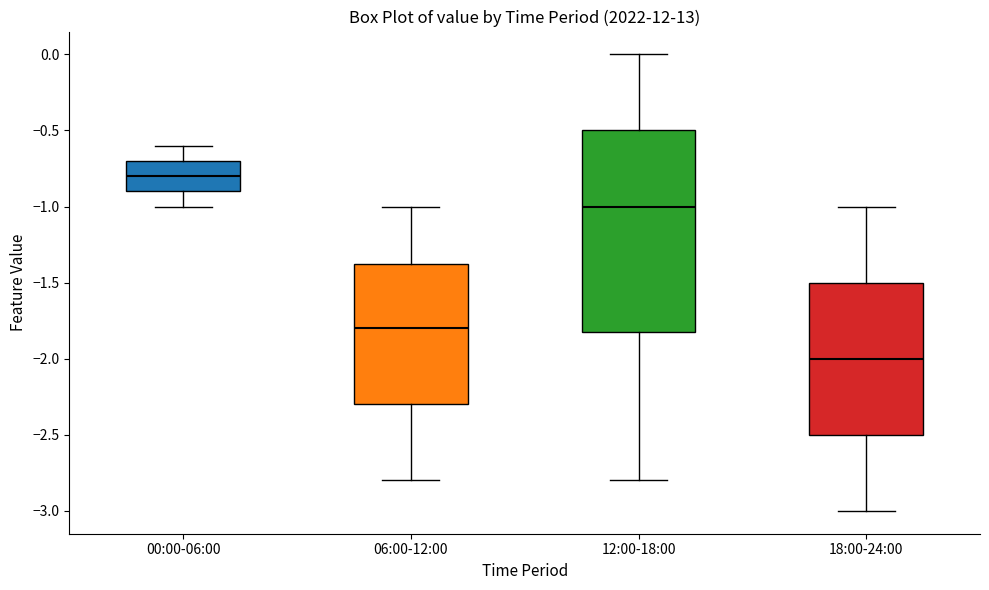

Where does the upper whisker of the box for 18:00-24:00 end on the y-axis? The values are not printed on the chart, so give them approximately, as read against the axis.

-1.00